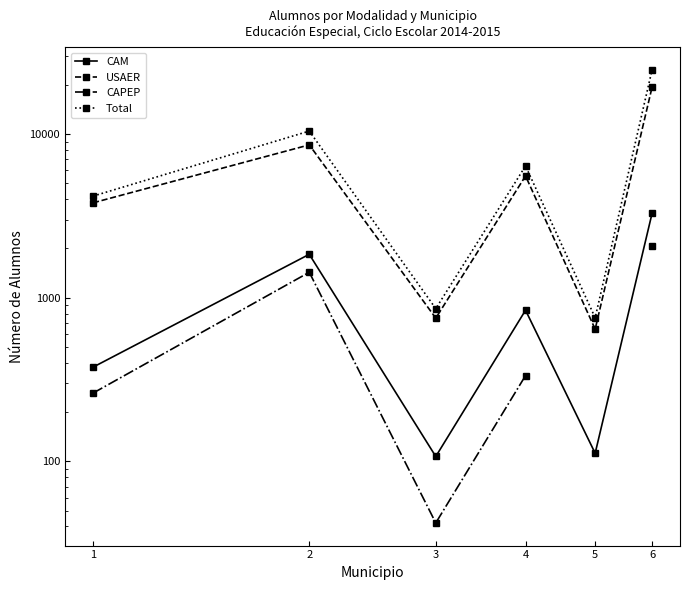

True or false: Total and CAPEP intersect in this chart.

False